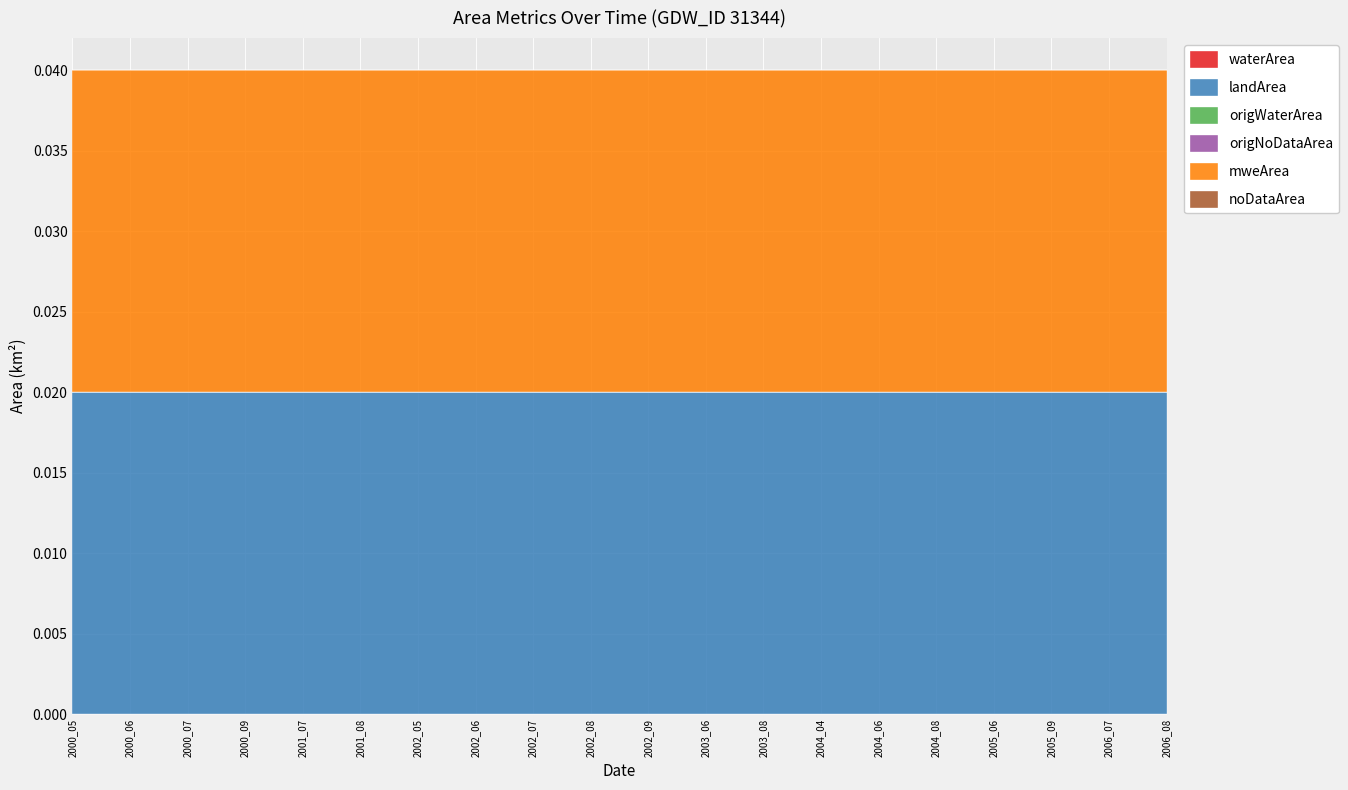

The origNoDataArea series shows 0.0 at 2000_05. True or false?

True